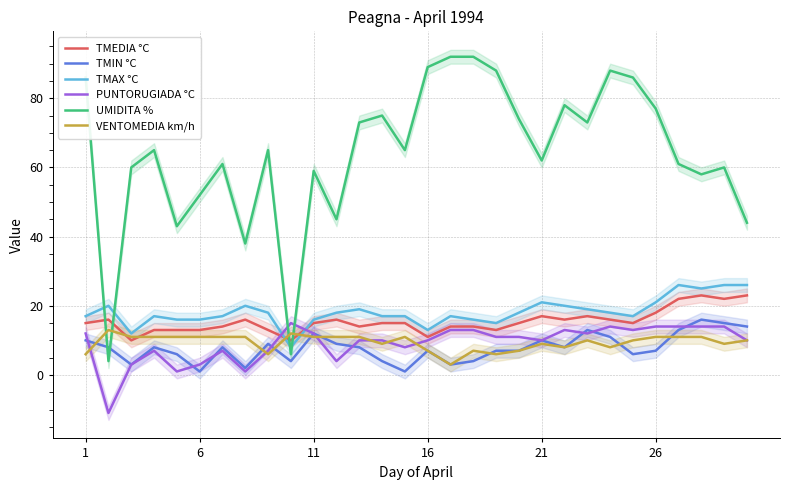

What is the average value of the VENTOMEDIA km/h series?

9